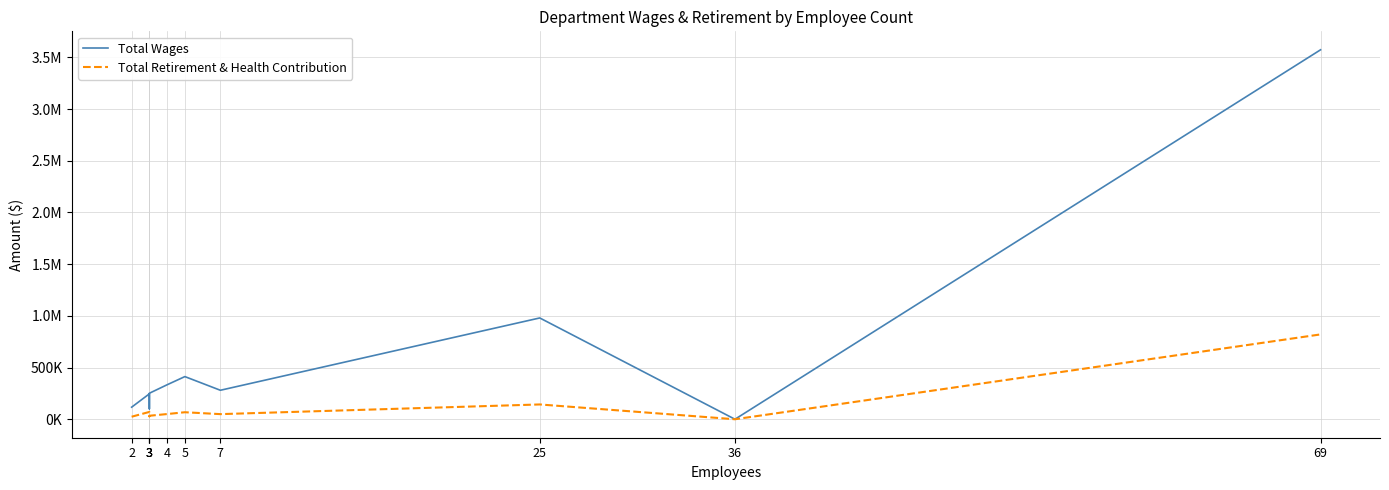

Which category has the lowest value in the Total Retirement & Health Contribution series?

36